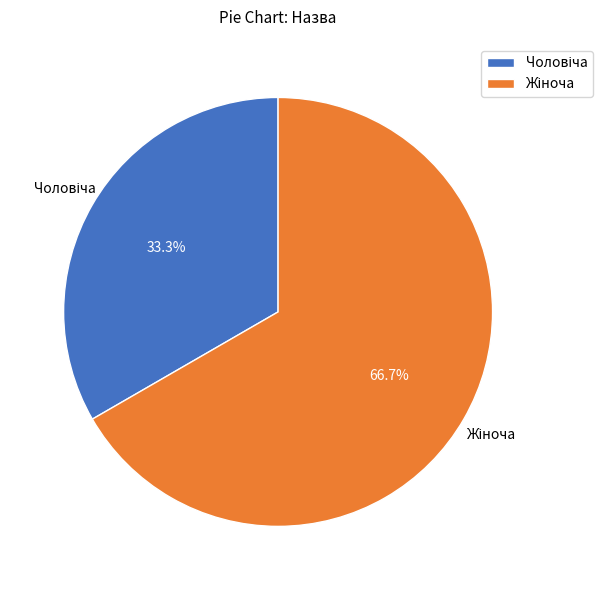

How many segments does this pie chart have?

2